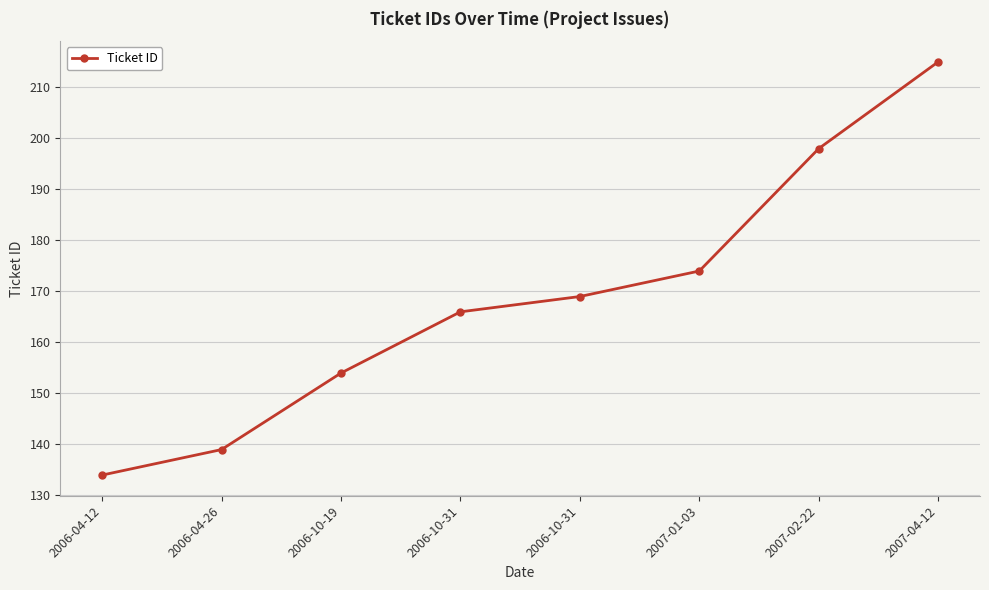

Rank the categories by value from highest to lowest.

2007-04-12, 2007-02-22, 2007-01-03, 2006-10-31, 2006-10-31, 2006-10-19, 2006-04-26, 2006-04-12